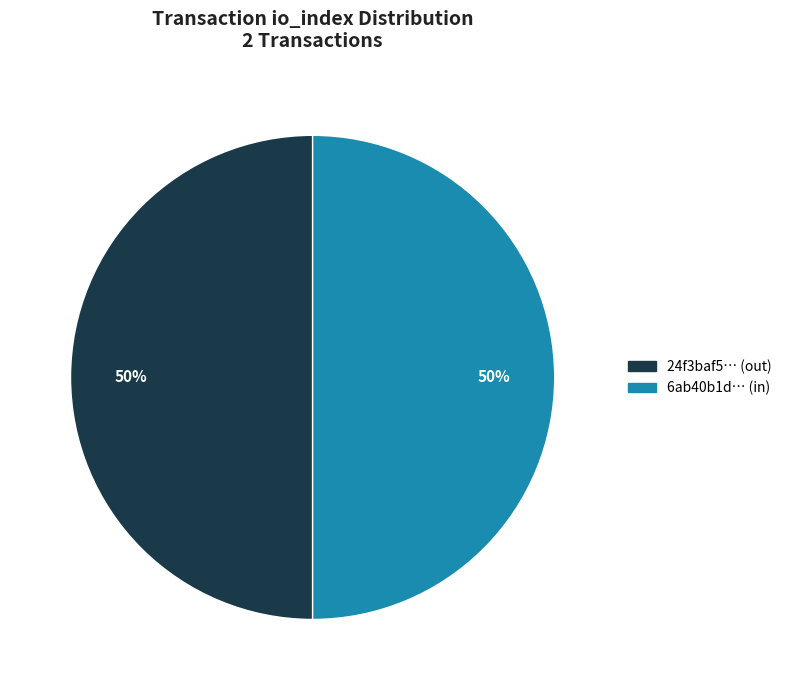

Count the number of slices in the pie.

2